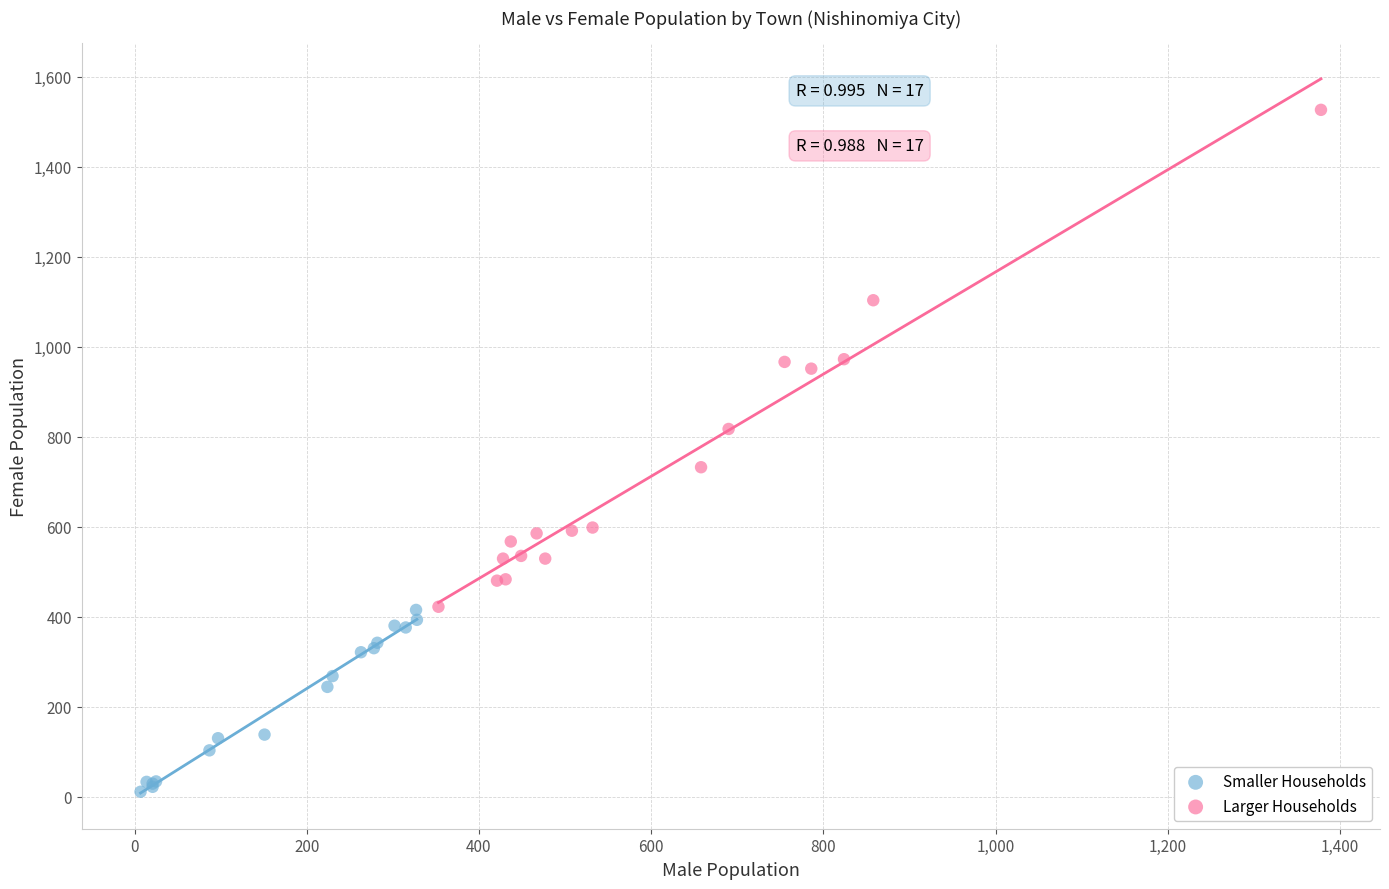

What are all the series names shown in the legend?

Smaller Households, Larger Households